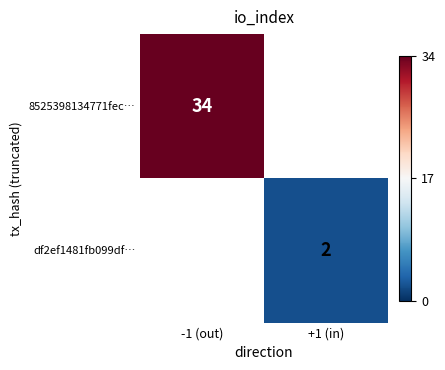

Is it true that df2ef1481fb099df… equals 2 at +1 (in)?

True